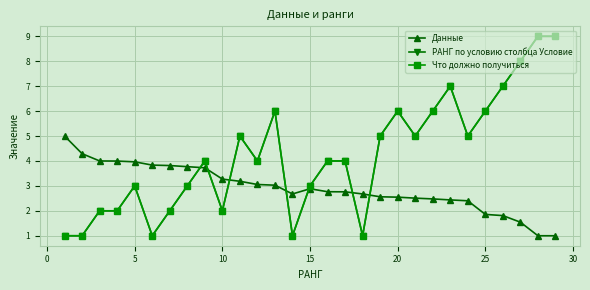

Is this an area chart (filled region under the line)?

No